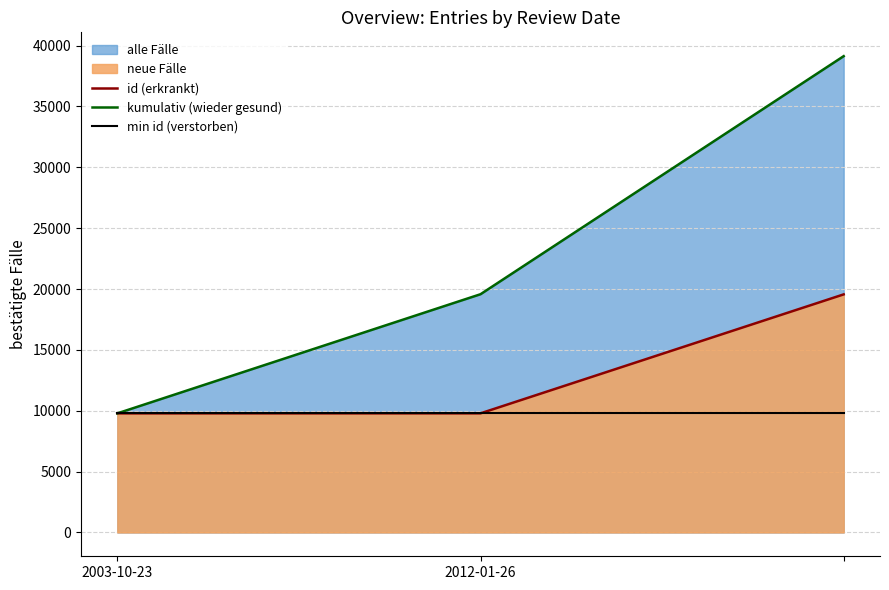

Between 2012-01-26 and 2, which is larger?

2